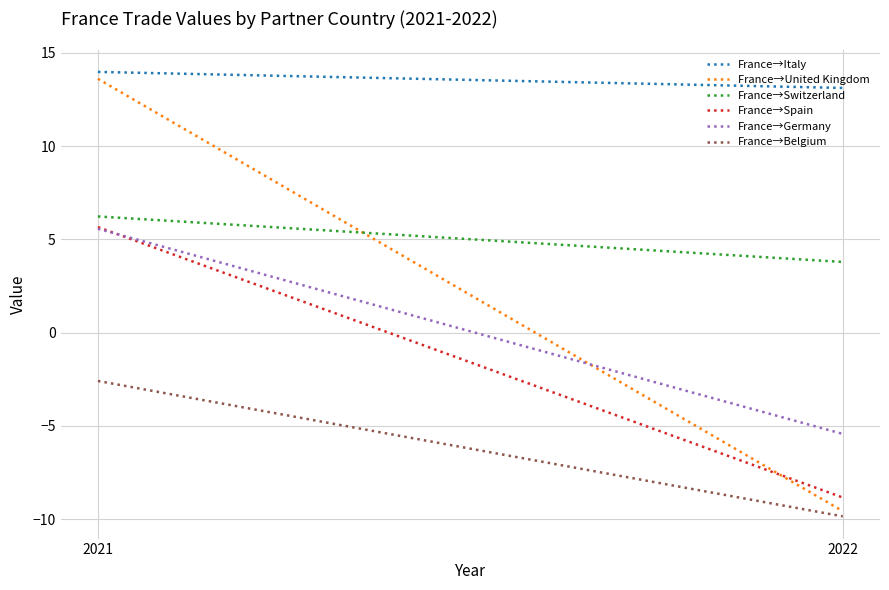

Read the France→Italy value at 2022.

13.1